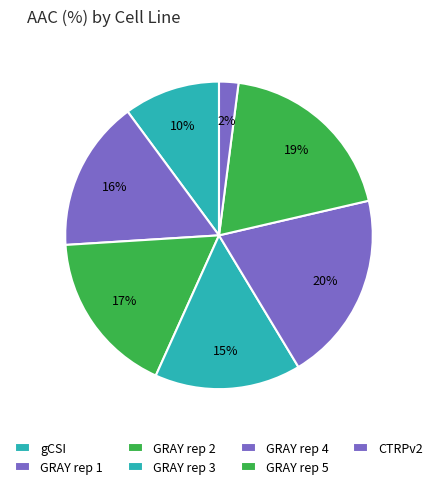

To the nearest percent, what portion does GRAY rep 1 represent?

16%